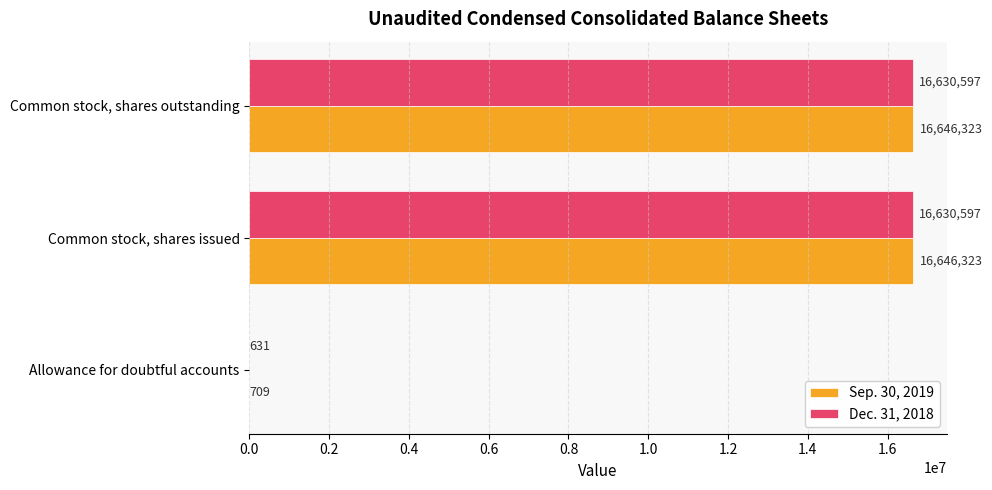

Which series changed the most between Allowance for doubtful accounts and Common stock, shares issued?

Sep. 30, 2019